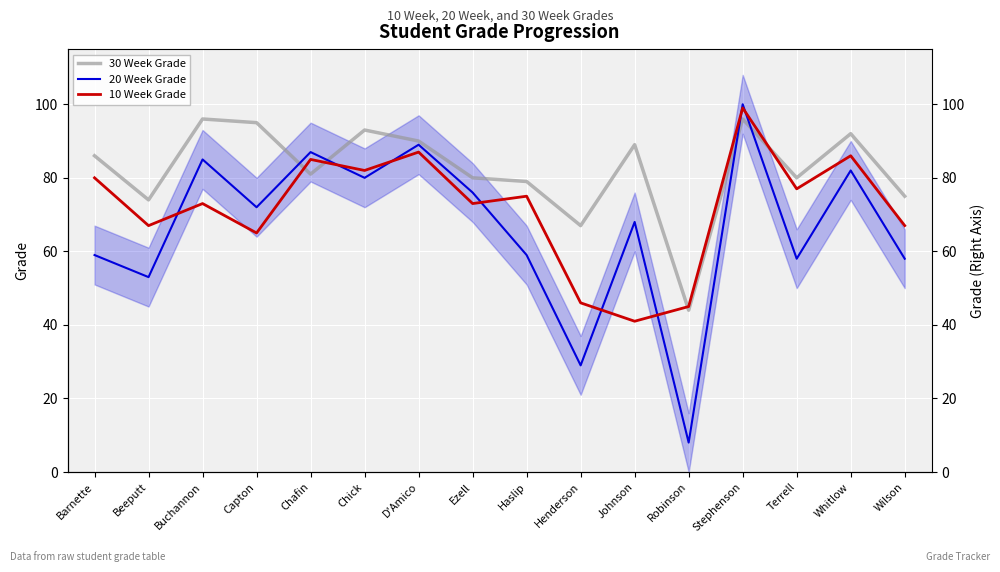

What is the lowest value of the 20 Week Grade series?

8